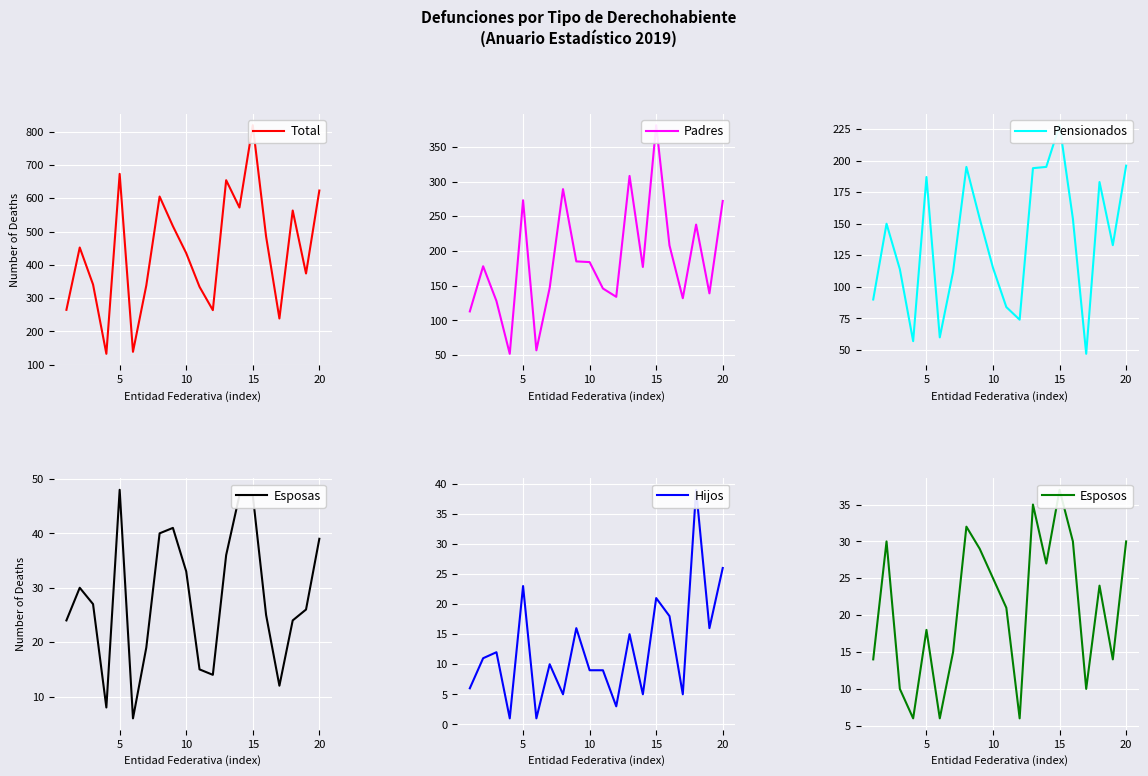

True or false: Padres and Total cross at least once.

False